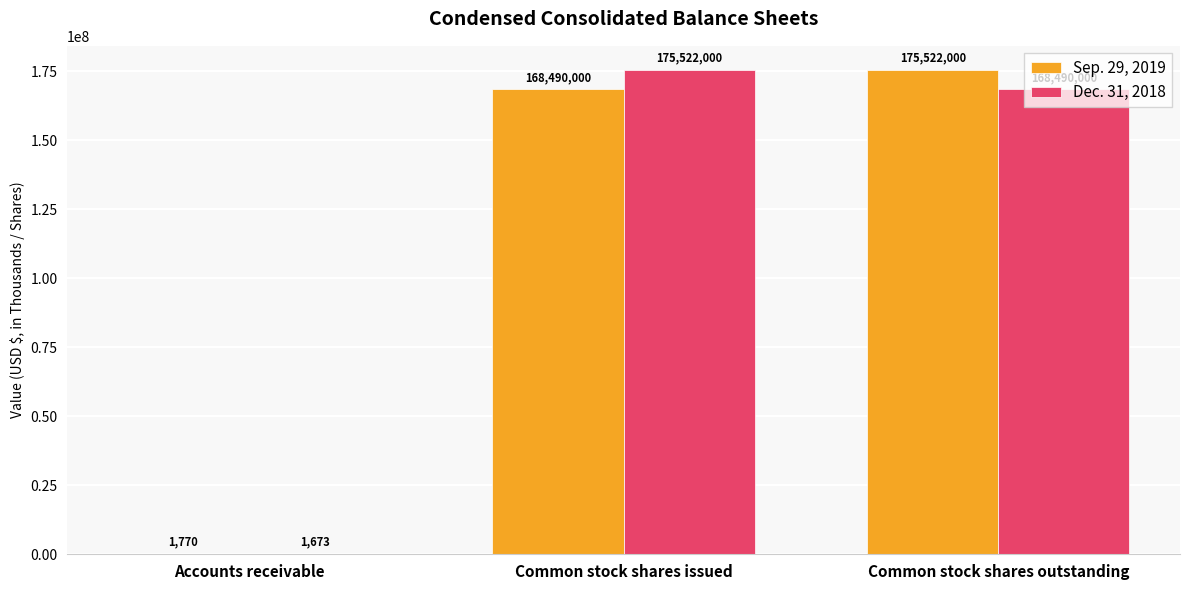

What are all the series names shown in the legend?

Sep. 29, 2019, Dec. 31, 2018